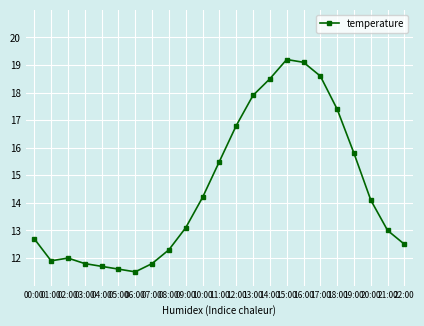

What is the label of the 3rd point from the right?

20:00